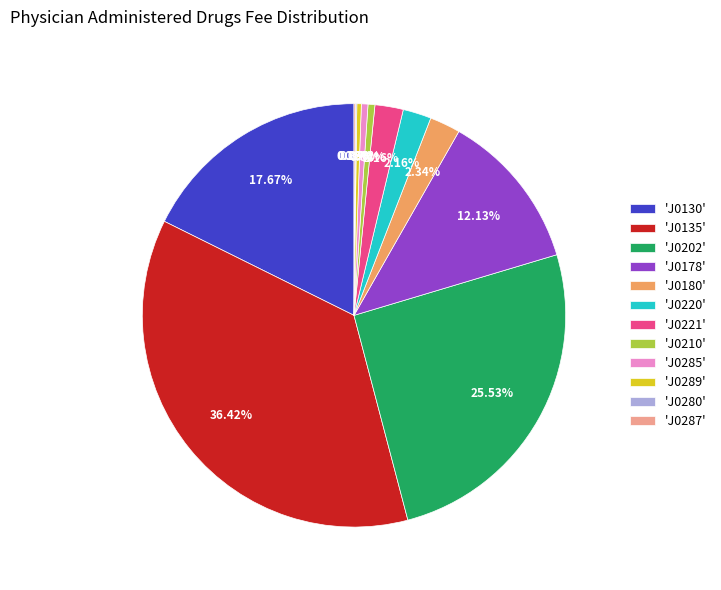

Is the sum of 'J0180' and 'J0285' greater than half?

No